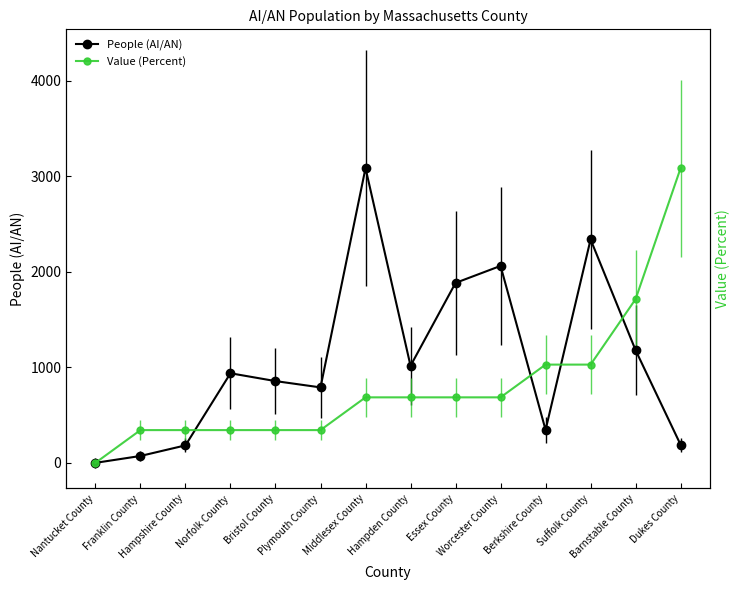

How many intersections are there between People (AI/AN) and Value (Percent)?

4